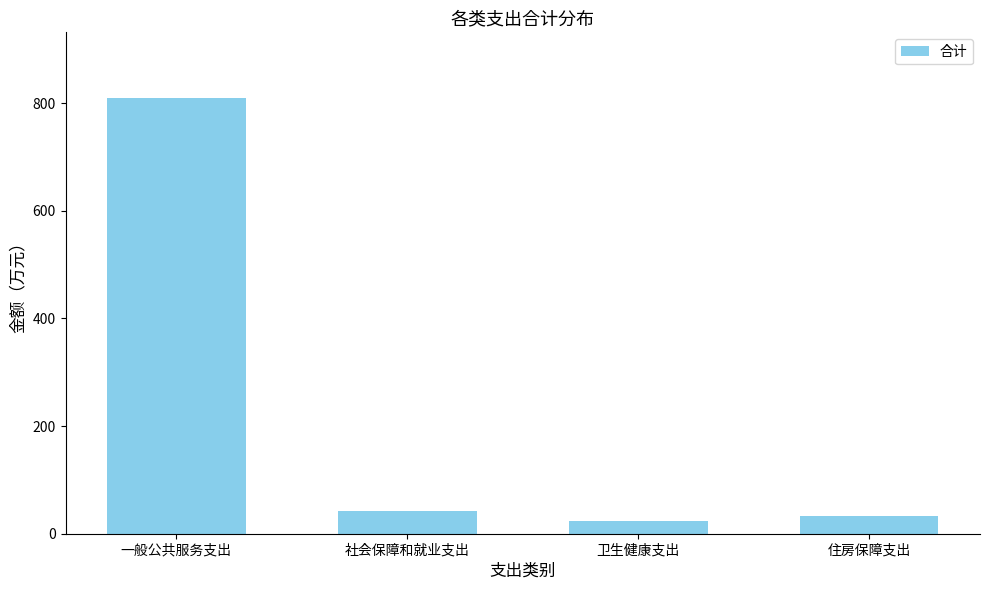

Reading left to right, transcribe all the data shown in this chart.

一般公共服务支出=810.2	社会保障和就业支出=42.7	卫生健康支出=23.8	住房保障支出=32.0